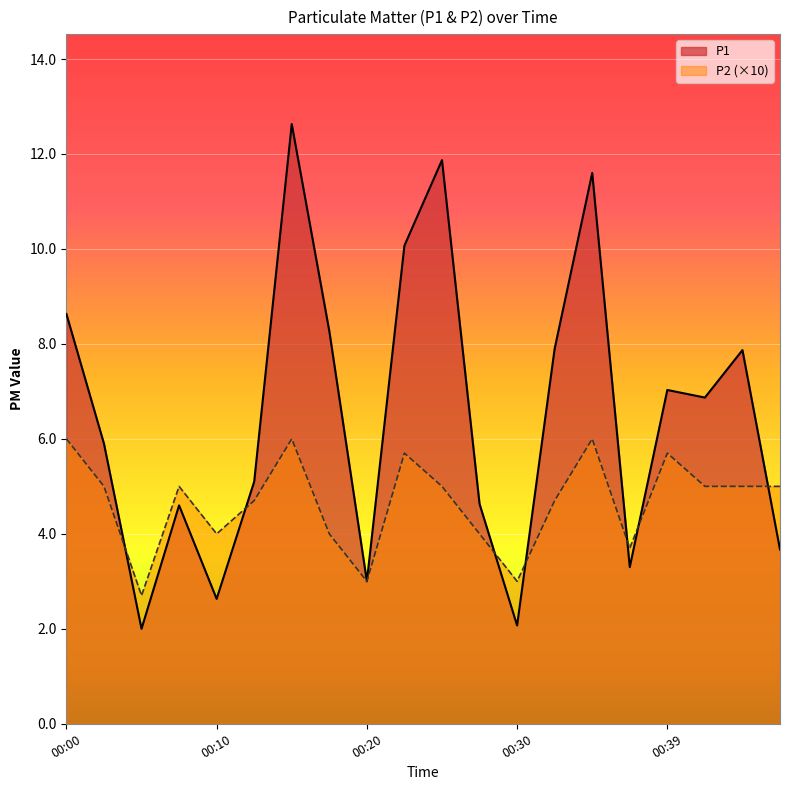

Rank the categories by P2 value from highest to lowest.

00:00, 00:15, 00:34, 00:22, 00:39, 00:03, 00:08, 00:25, 00:42, 00:44, 00:47, 00:12, 00:32, 00:10, 00:17, 00:27, 00:37, 00:20, 00:30, 00:05